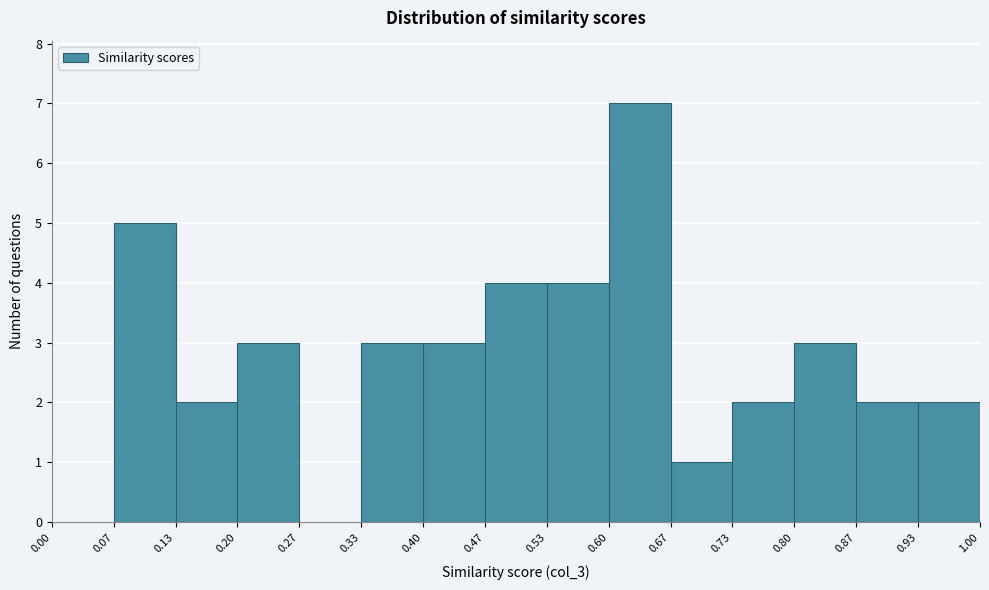

Reading left to right, list every bar in this chart as the range it spans on the x-axis followed by its height. The values are not printed on the chart, so give them approximately, as read against the axis.

0.00 to 0.07: 0
0.07 to 0.13: 5
0.13 to 0.20: 2
0.20 to 0.27: 3
0.27 to 0.33: 0
0.33 to 0.40: 3
0.40 to 0.47: 3
0.47 to 0.53: 4
0.53 to 0.60: 4
0.60 to 0.67: 7
0.67 to 0.73: 1
0.73 to 0.80: 2
0.80 to 0.87: 3
0.87 to 0.93: 2
0.93 to 1.00: 2